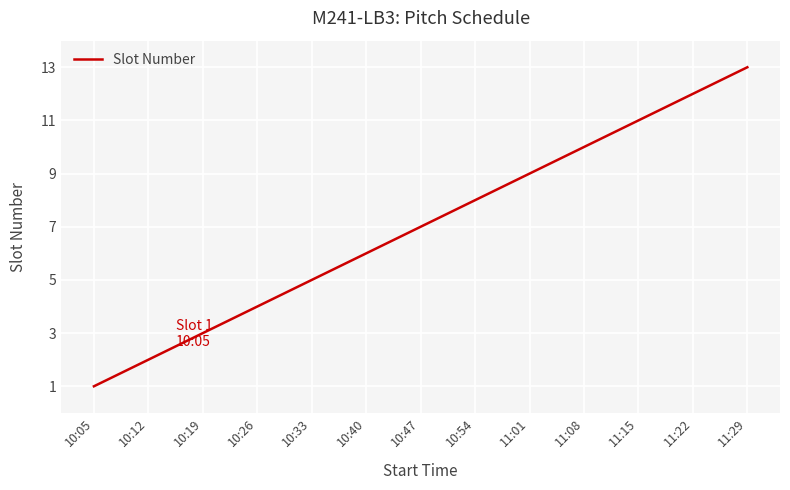

Which label corresponds to the largest value in the chart?

11:29